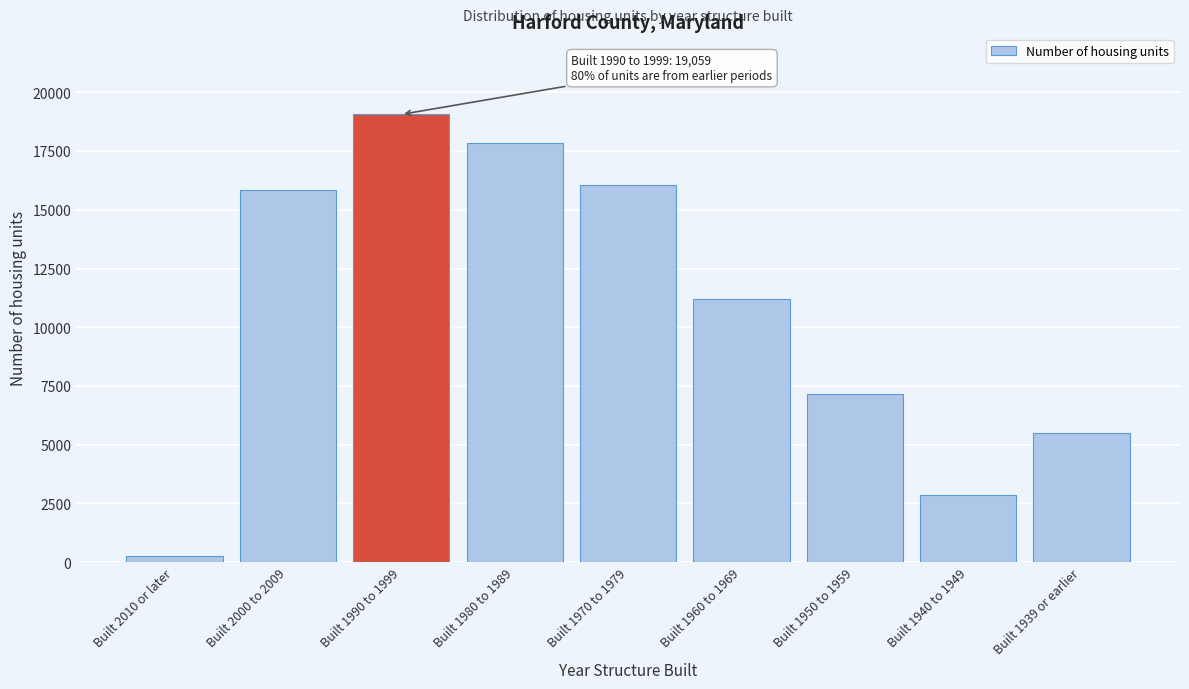

Reading right to left, extract all data points from this chart.

Built 1939 or earlier=5511	Built 1940 to 1949=2865	Built 1950 to 1959=7160	Built 1960 to 1969=11203	Built 1970 to 1979=16066	Built 1980 to 1989=17836	Built 1990 to 1999=19059	Built 2000 to 2009=15854	Built 2010 or later=278